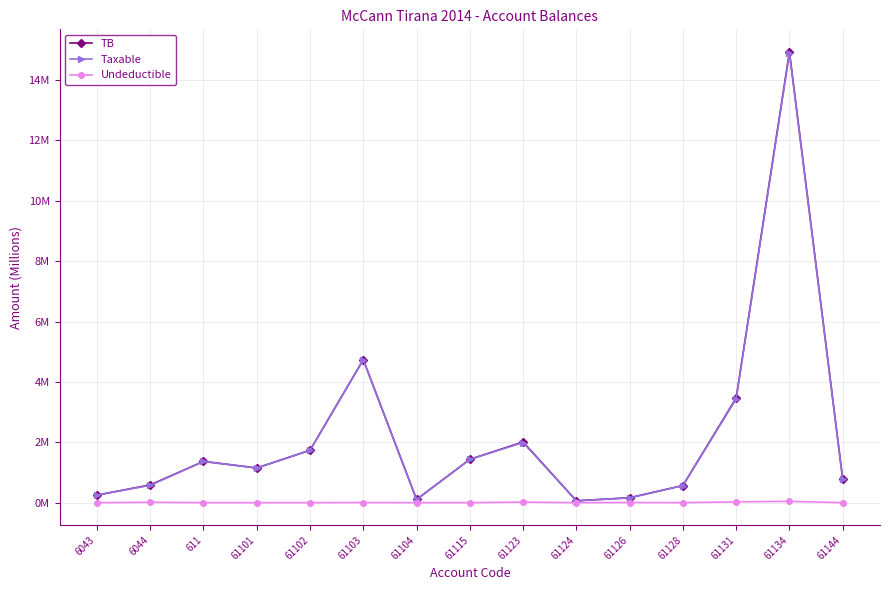

True or false: TB has more than 0 points higher than both neighbors.

True